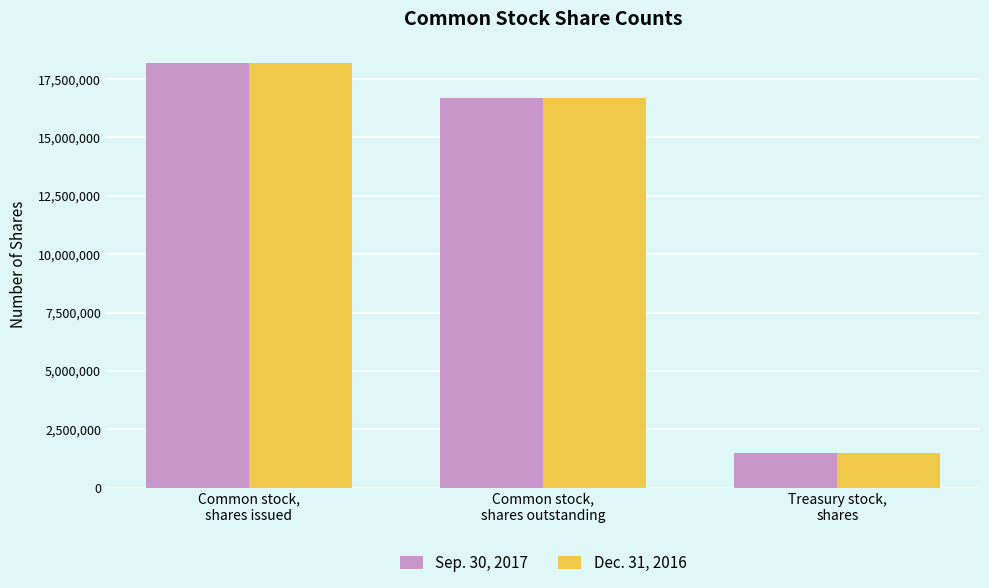

What is the average value of the Dec. 31, 2016 series?

12113511